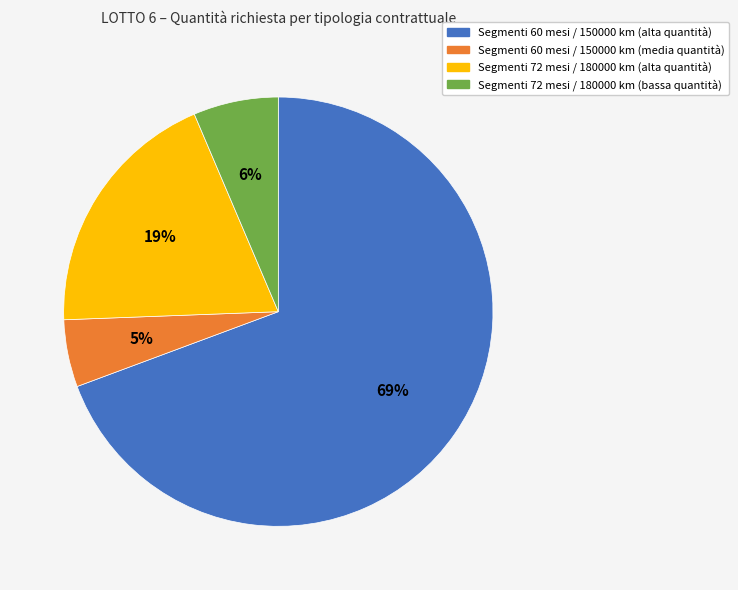

To the nearest percent, what is the average slice percentage?

25%